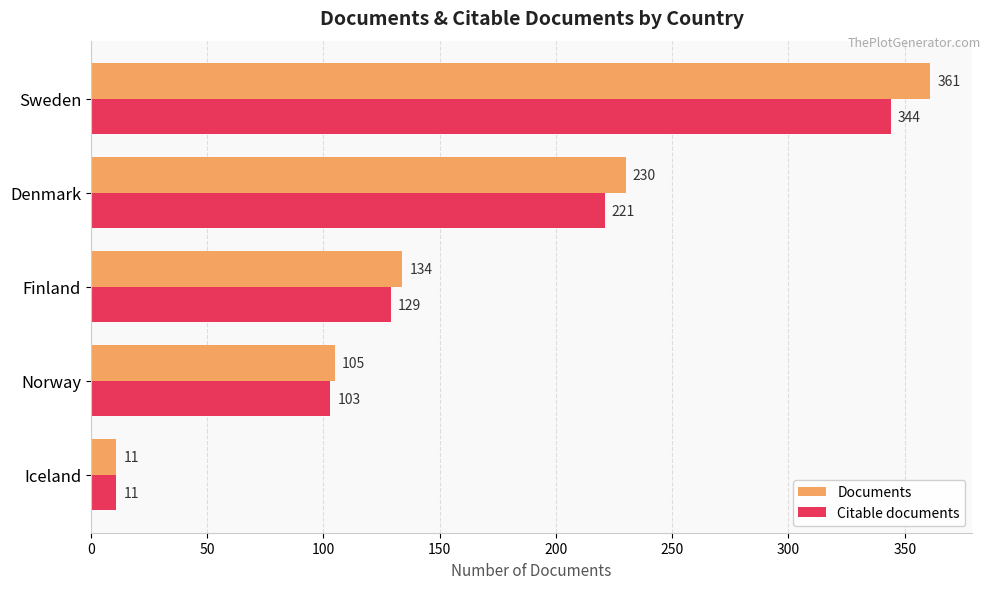

Which label corresponds to the largest value in the chart?

Sweden